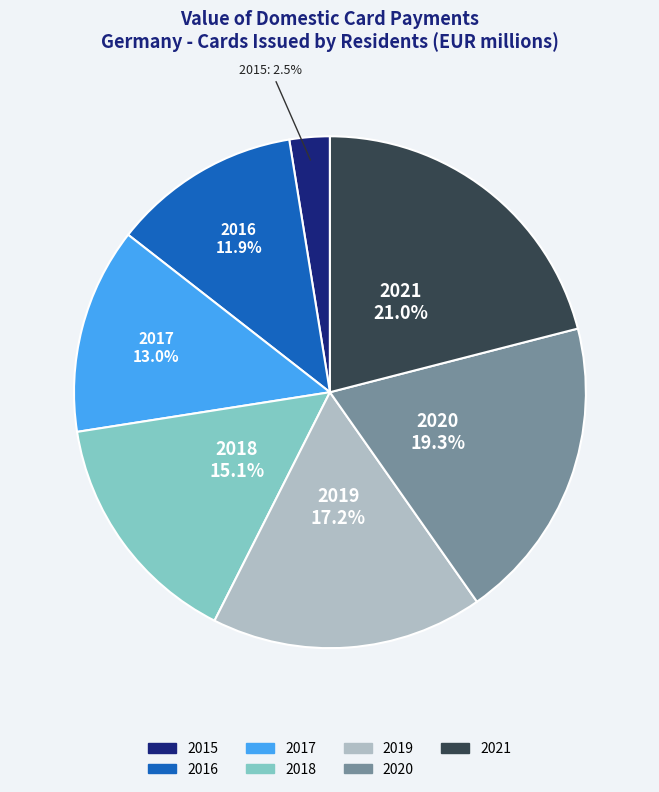

To the nearest percent, what portion does 2019 represent?

17%